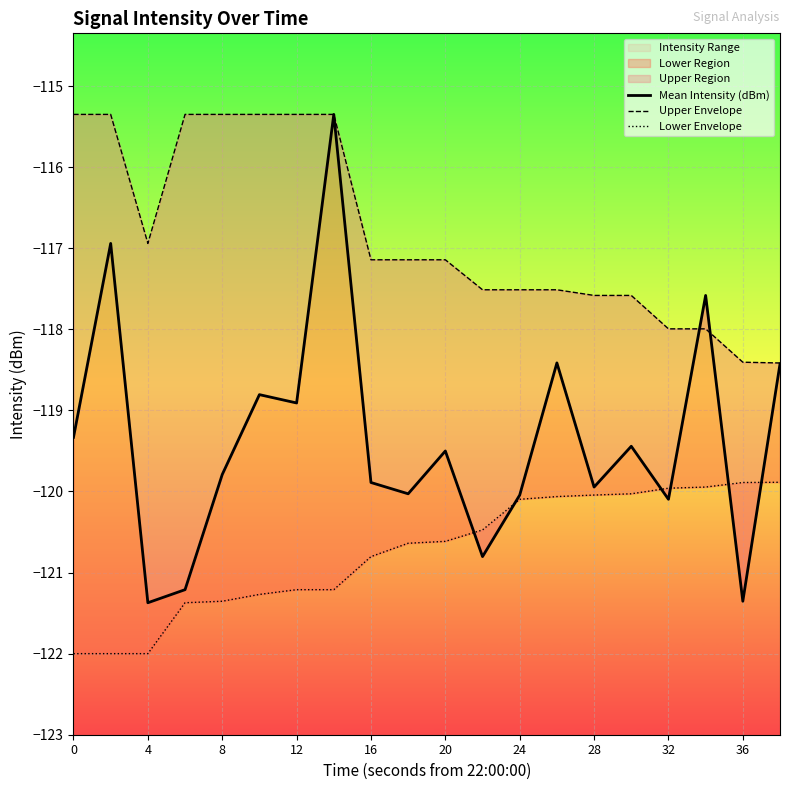

Is the value of Mean Intensity (dBm) at 12 greater than the value of Upper Envelope at 17?

No